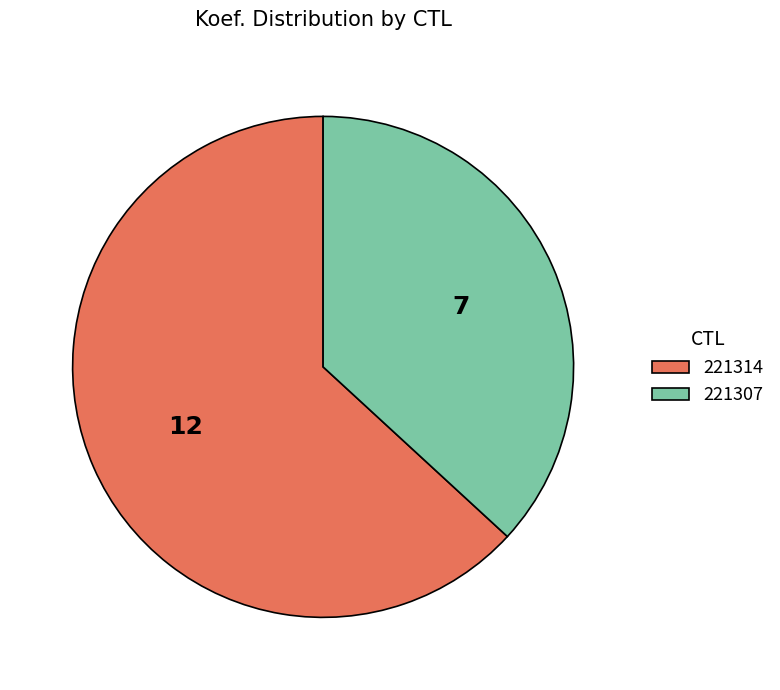

Is it true that 221314 is 63% of the pie?

True